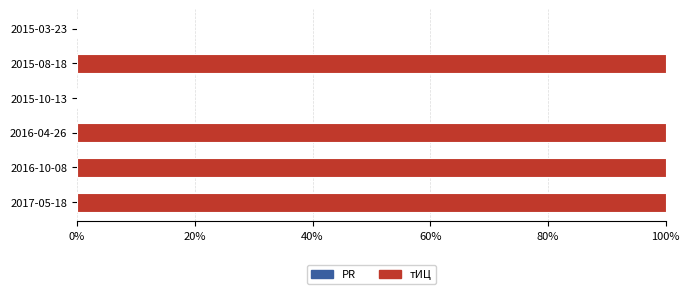

Reading bottom to top, transcribe all the data shown in this chart.

2017-05-18=100	2016-10-08=100	2016-04-26=100	2015-10-13=0	2015-08-18=100	2015-03-23=0